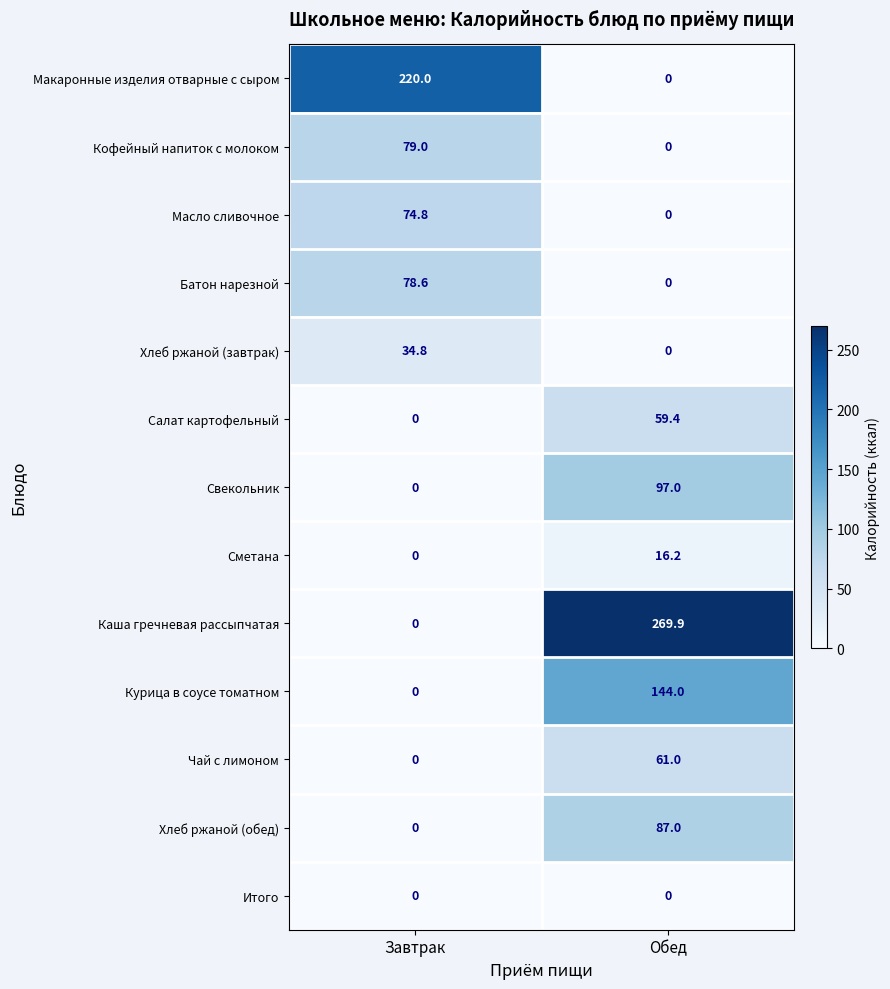

The Салат картофельный series shows 59.4 at Обед. True or false?

True